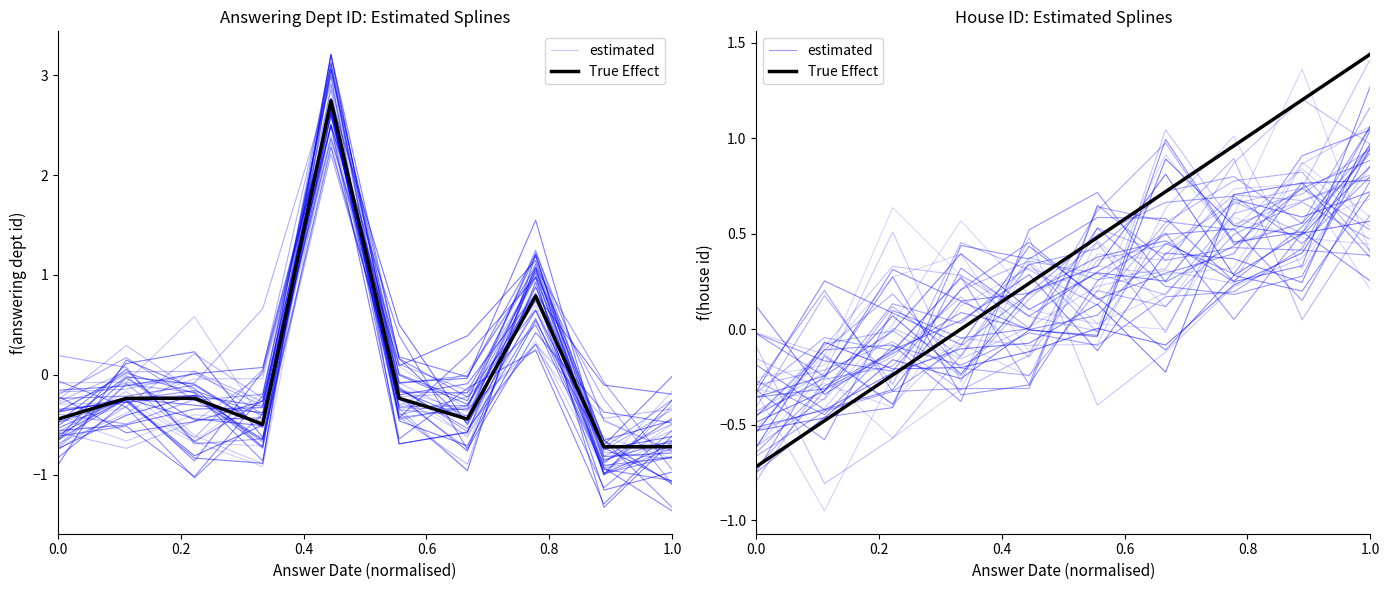

What is the label of the 5th point from the right?

1.0